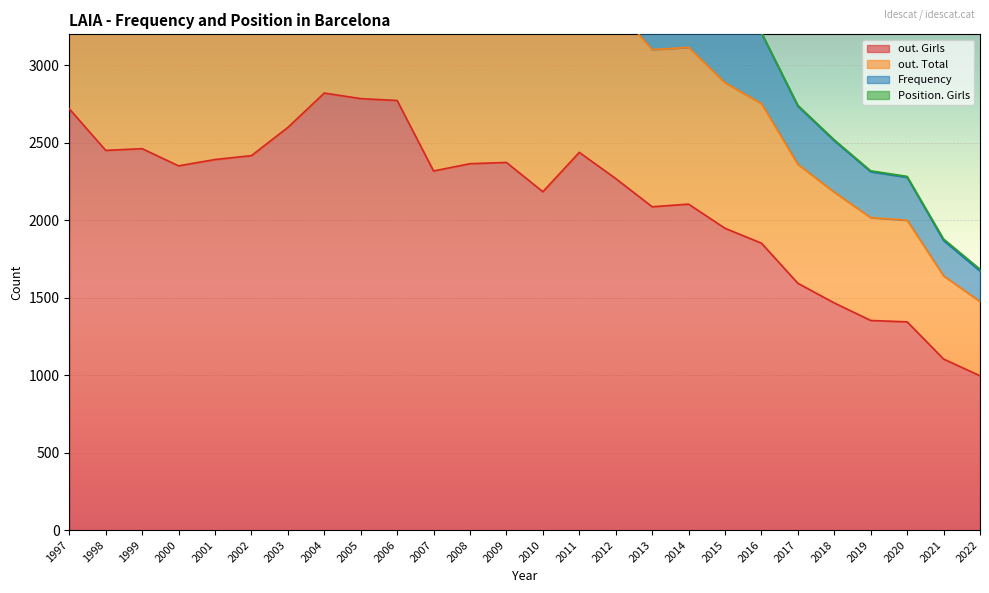

What is the sum of the out. Girls values at 2008 and 2006?

5138